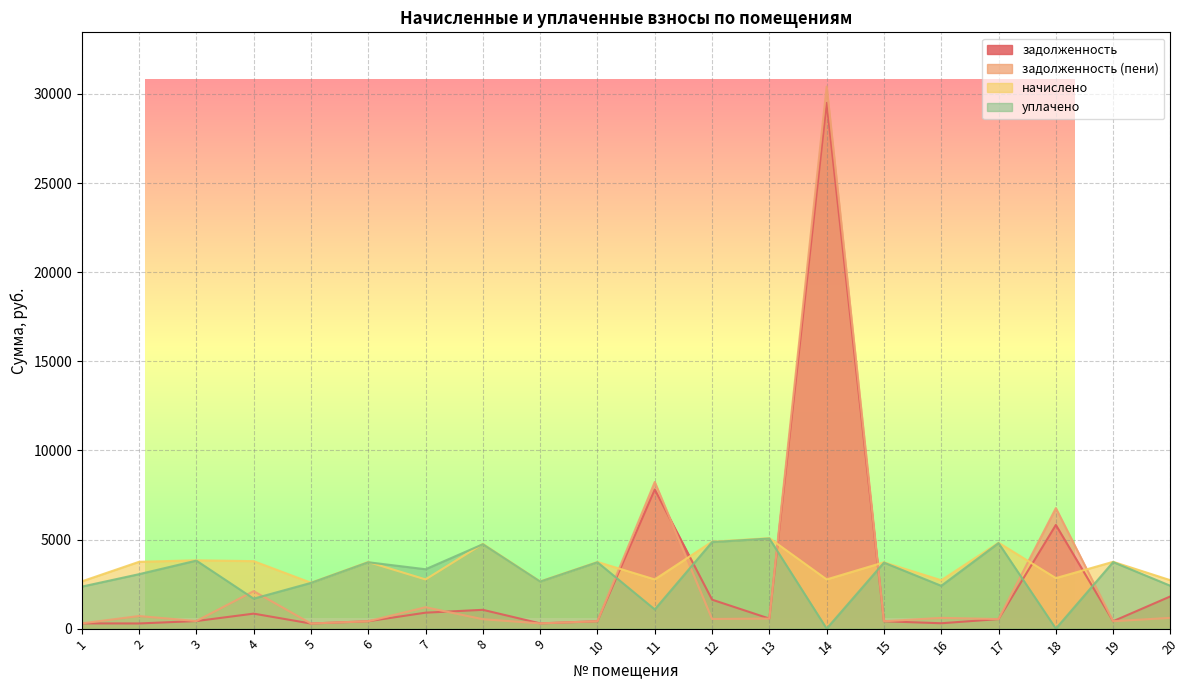

What is the value of the задолженность point at the 16th from the left?

301.6